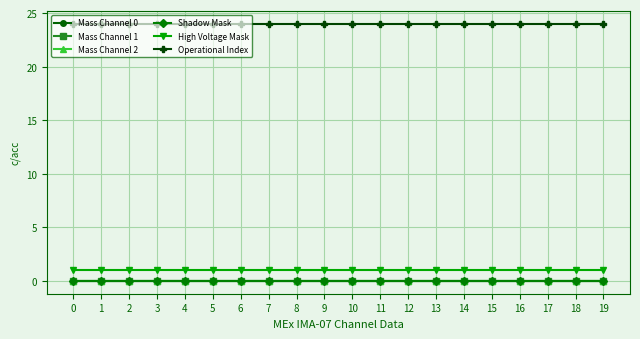

Reading left to right, list all the values displayed in this chart.

Mass Channel 0: 0=0	1=0	2=0	3=0	4=0	5=0	6=0	7=0	8=0	9=0	10=0	11=0	12=0	13=0	14=0	15=0	16=0	17=0	18=0	19=0
Mass Channel 1: 0=0	1=0	2=0	3=0	4=0	5=0	6=0	7=0	8=0	9=0	10=0	11=0	12=0	13=0	14=0	15=0	16=0	17=0	18=0	19=0
Mass Channel 2: 0=0	1=0	2=0	3=0	4=0	5=0	6=0	7=0	8=0	9=0	10=0	11=0	12=0	13=0	14=0	15=0	16=0	17=0	18=0	19=0
Shadow Mask: 0=0	1=0	2=0	3=0	4=0	5=0	6=0	7=0	8=0	9=0	10=0	11=0	12=0	13=0	14=0	15=0	16=0	17=0	18=0	19=0
High Voltage Mask: 0=1	1=1	2=1	3=1	4=1	5=1	6=1	7=1	8=1	9=1	10=1	11=1	12=1	13=1	14=1	15=1	16=1	17=1	18=1	19=1
Operational Index: 0=24	1=24	2=24	3=24	4=24	5=24	6=24	7=24	8=24	9=24	10=24	11=24	12=24	13=24	14=24	15=24	16=24	17=24	18=24	19=24